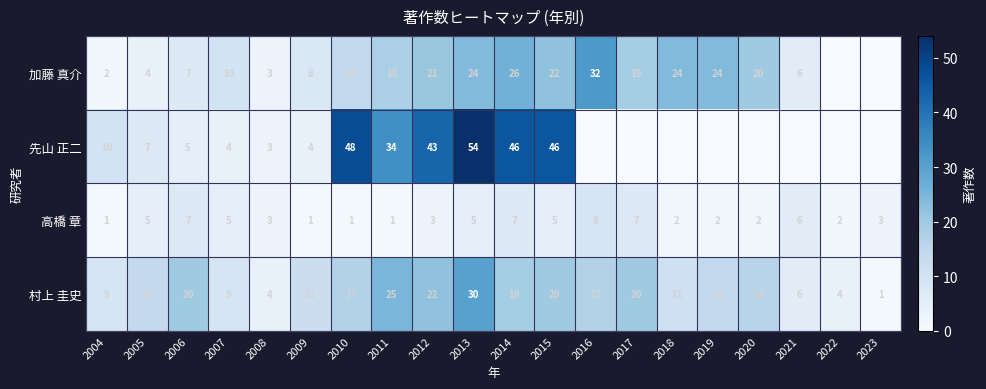

What is the total value across all series at 2006?

39